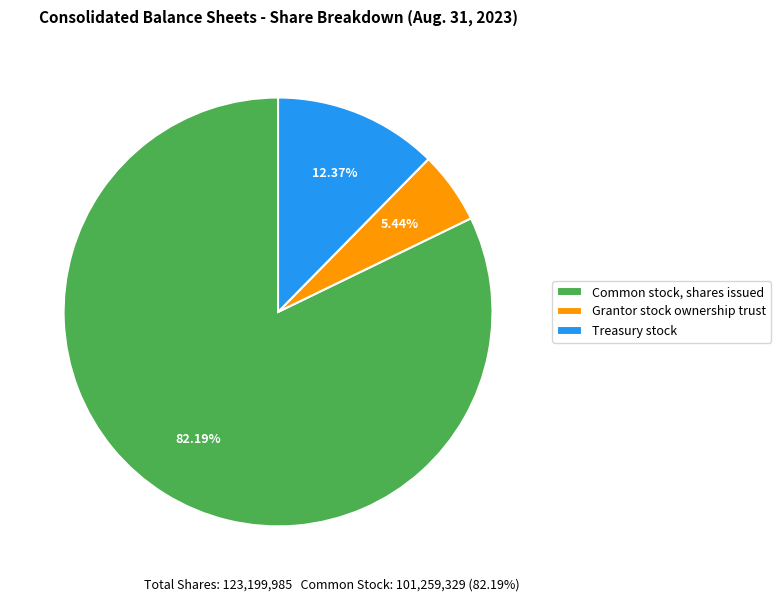

Count the number of slices in the pie.

3